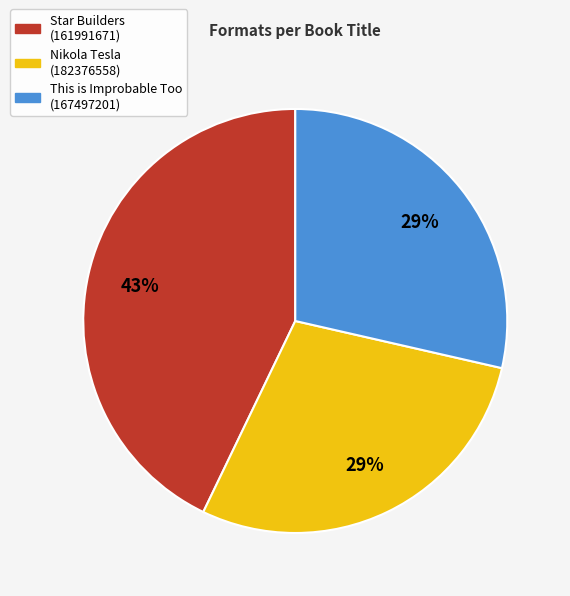

How many segments does this pie chart have?

3